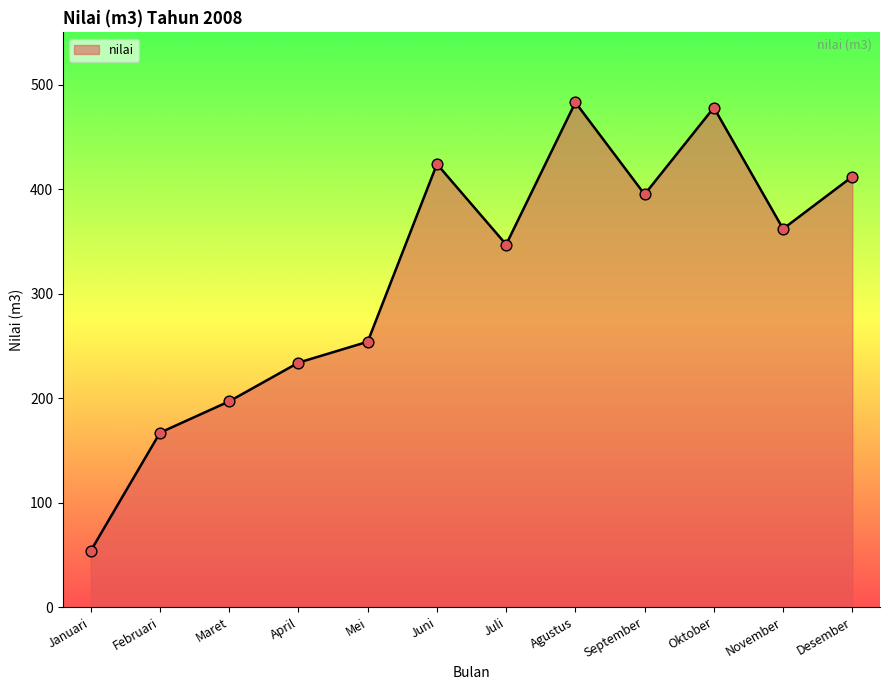

What is the change in value from April to Agustus?

+249